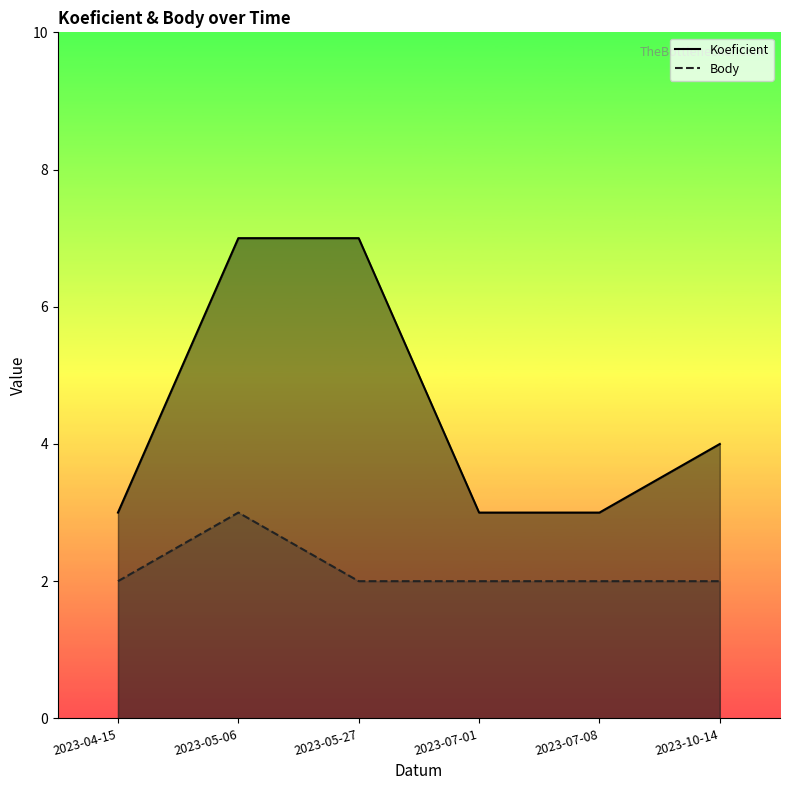

How many data points in Body are above 2?

1